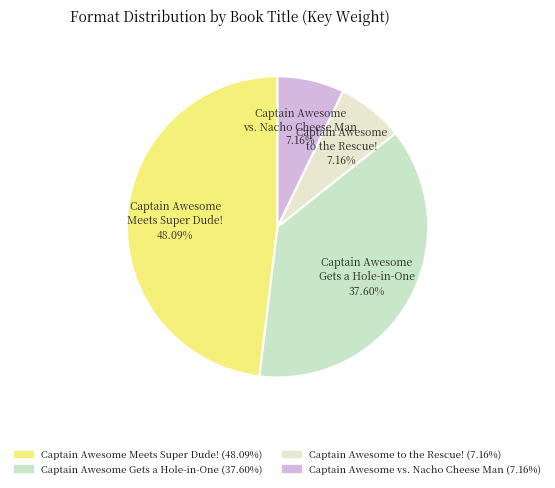

To the nearest percent, what percentage of the pie is Captain Awesome Meets Super Dude!?

48%